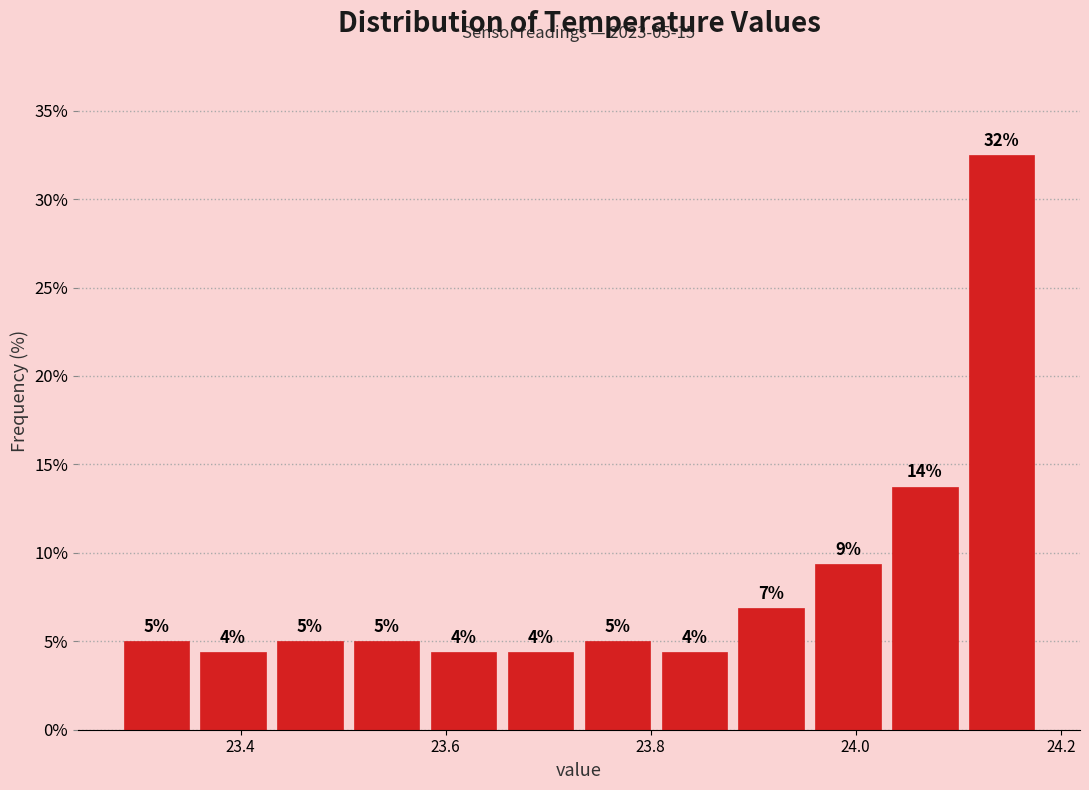

Around what value on the x-axis is the tallest bar? Give the approximate position of its centre, as read against the axis.

24.14